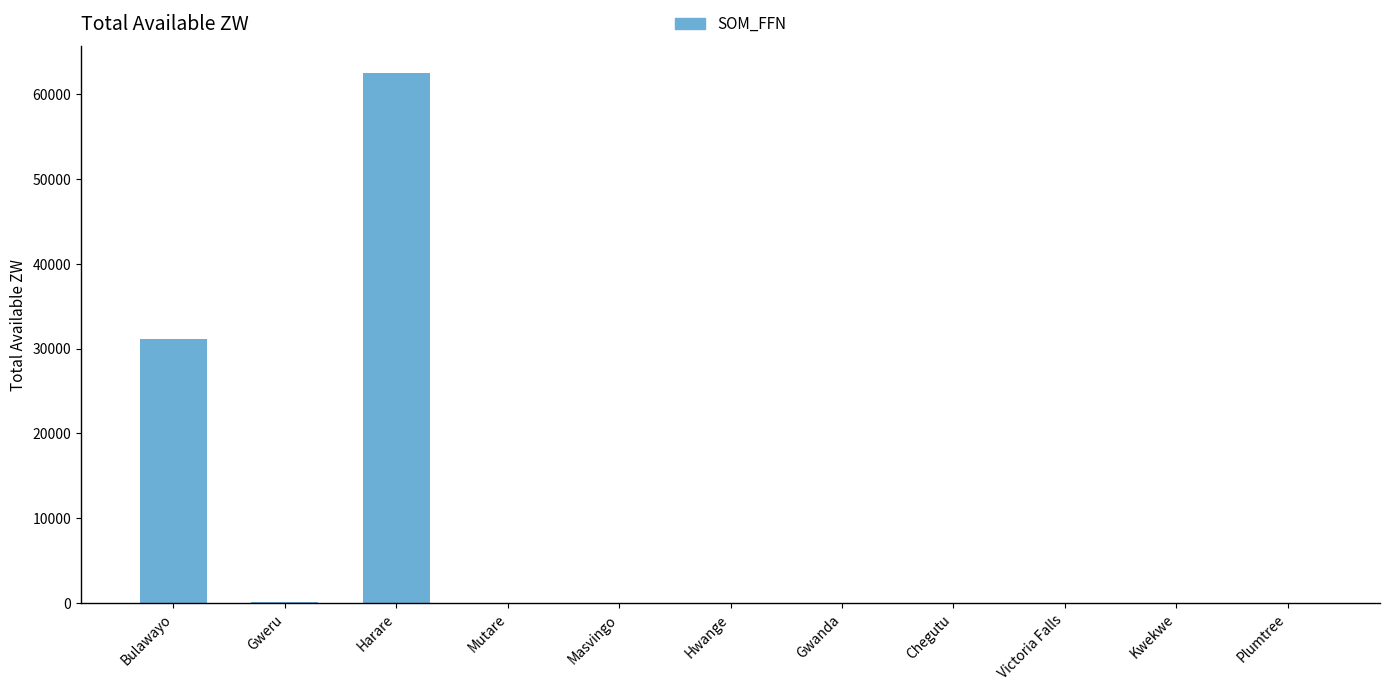

What is the sum of all values?

93727.7